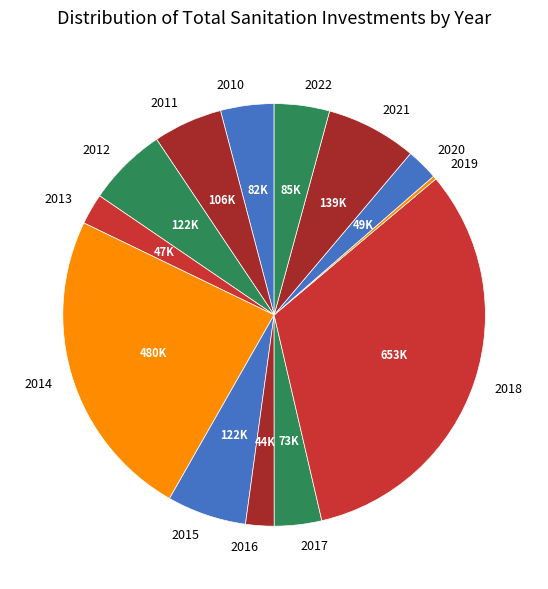

Is the sum of 2018 and 2012 greater than half?

No